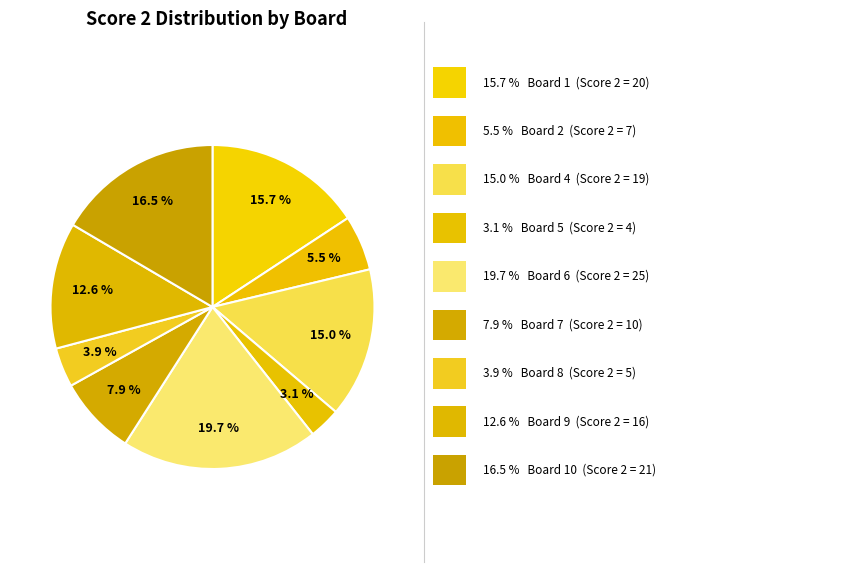

Count the number of slices in the pie.

9